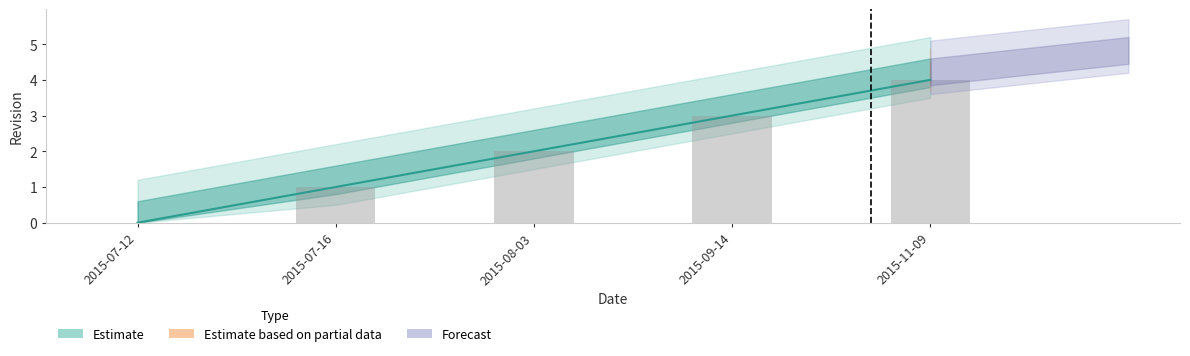

The chart shows a value of 6 at 2015-11-09. True or false?

False